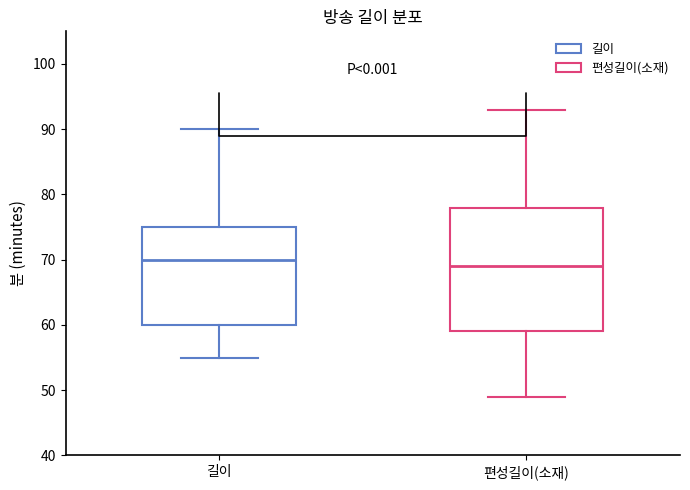

Where does the lower whisker of the box for 길이 end on the y-axis? The values are not printed on the chart, so give them approximately, as read against the axis.

55